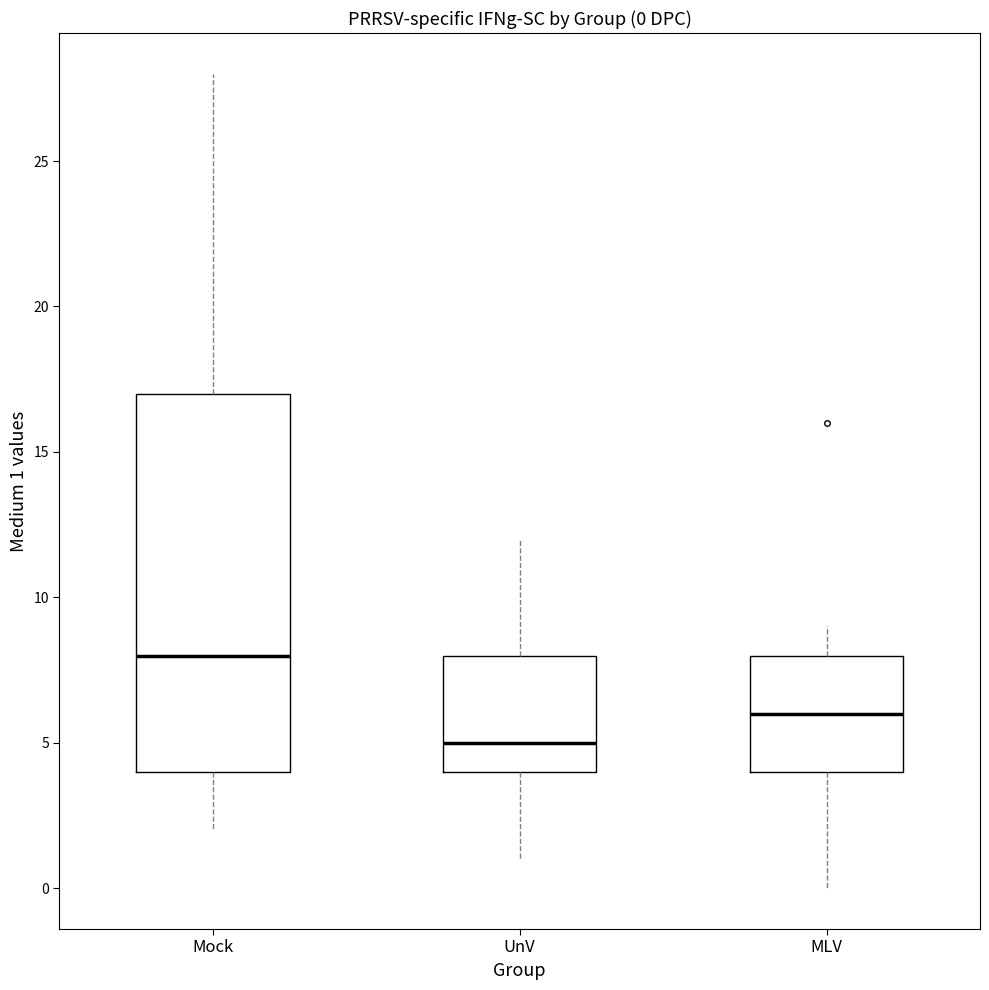

Which box has the highest median line?

Mock